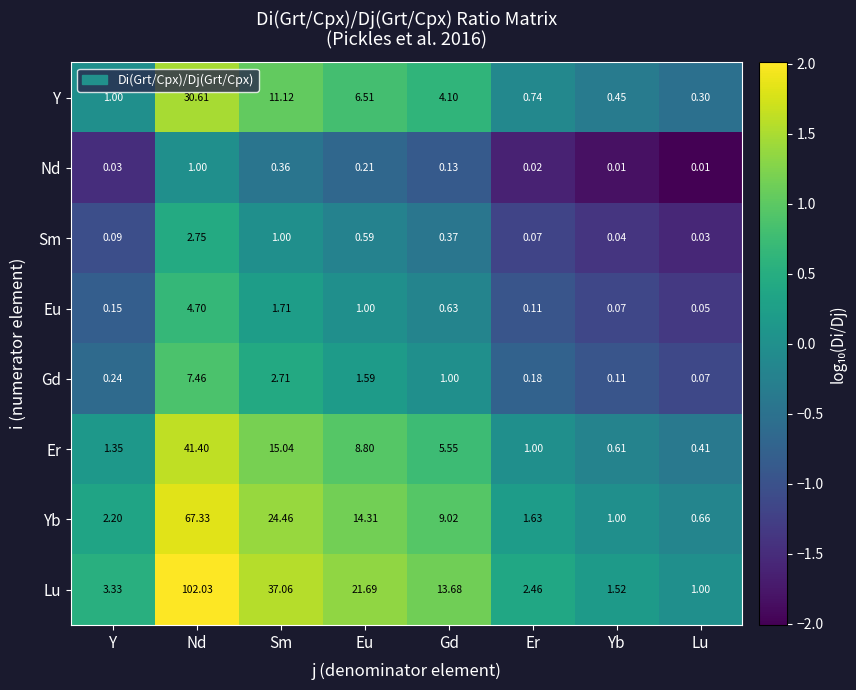

At which category is the sum across all series the highest?

Nd